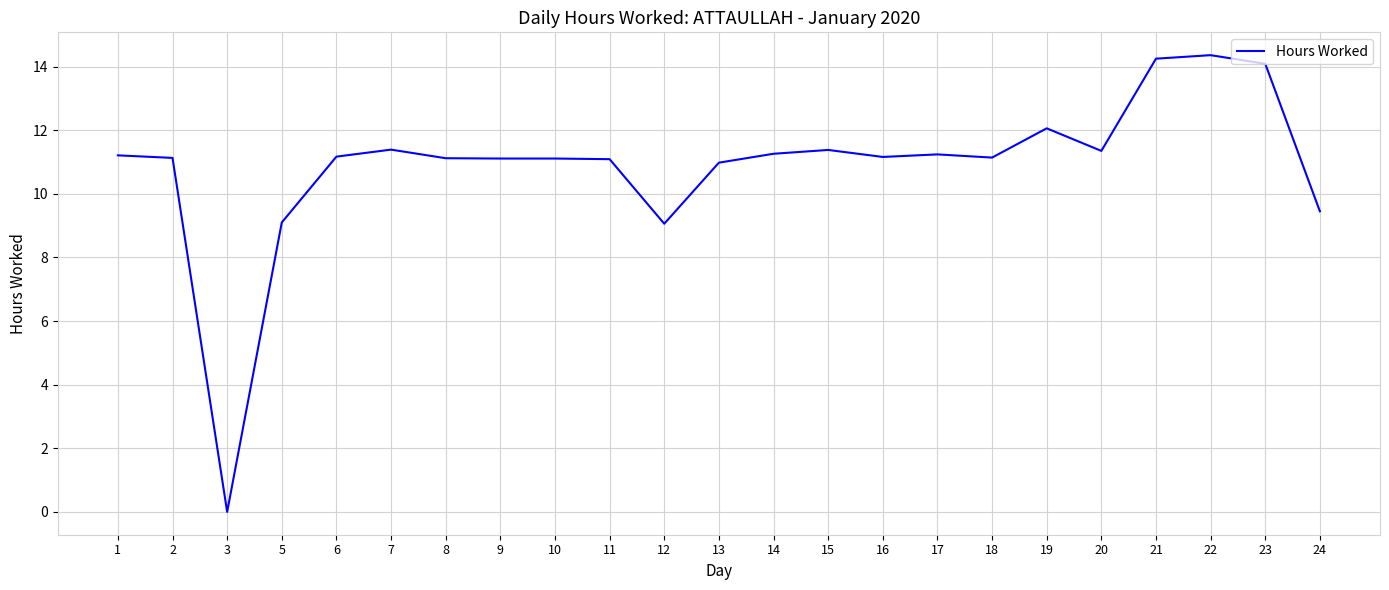

What is the change in value from 12 to 13?

+1.9